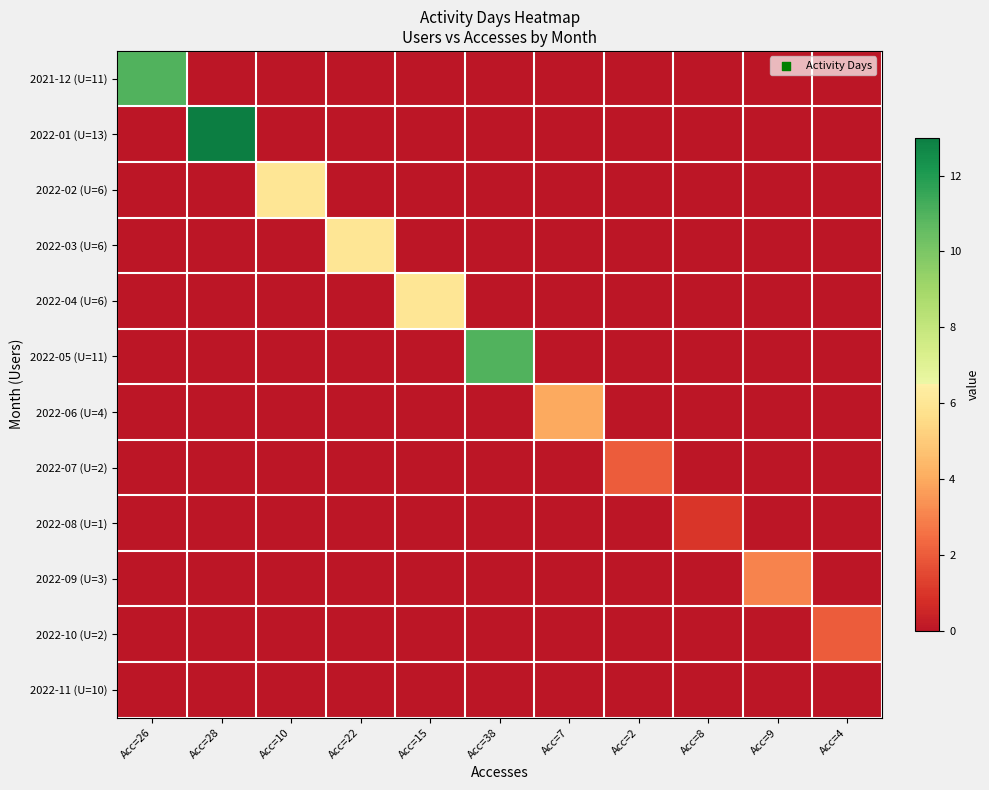

Rank the series at Acc=38 from lowest to highest value.

2021-12 (U=11), 2022-01 (U=13), 2022-02 (U=6), 2022-03 (U=6), 2022-04 (U=6), 2022-06 (U=4), 2022-07 (U=2), 2022-08 (U=1), 2022-09 (U=3), 2022-10 (U=2), 2022-11 (U=10), 2022-05 (U=11)